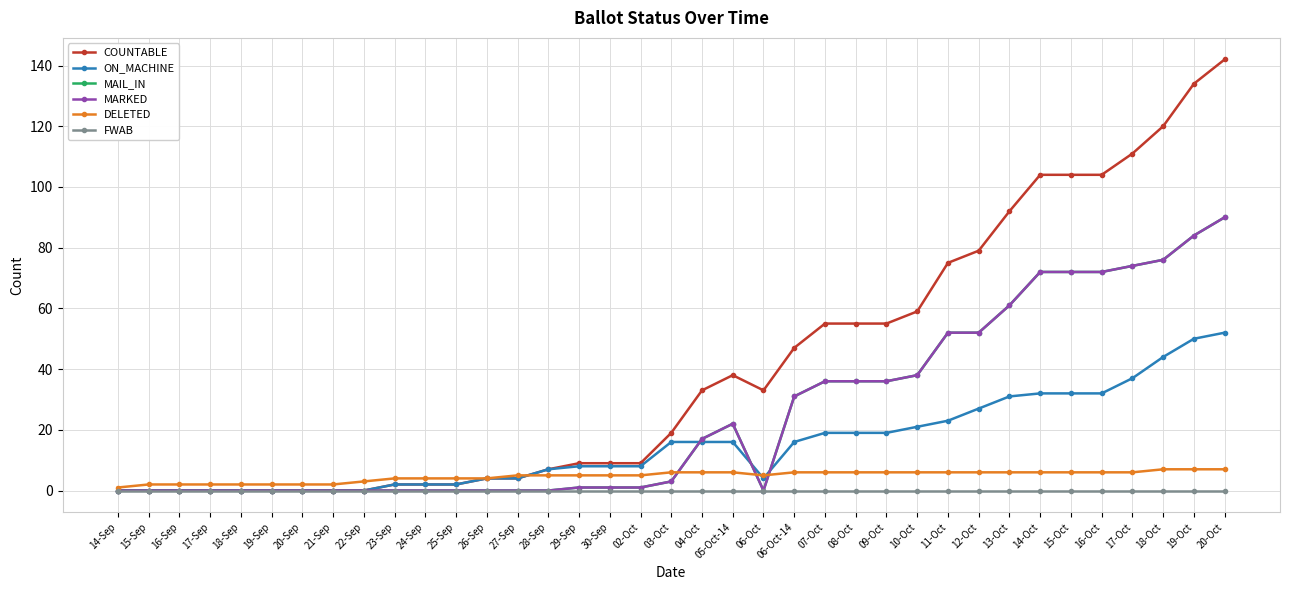

What is the label of the 3rd point from the left?

16-Sep